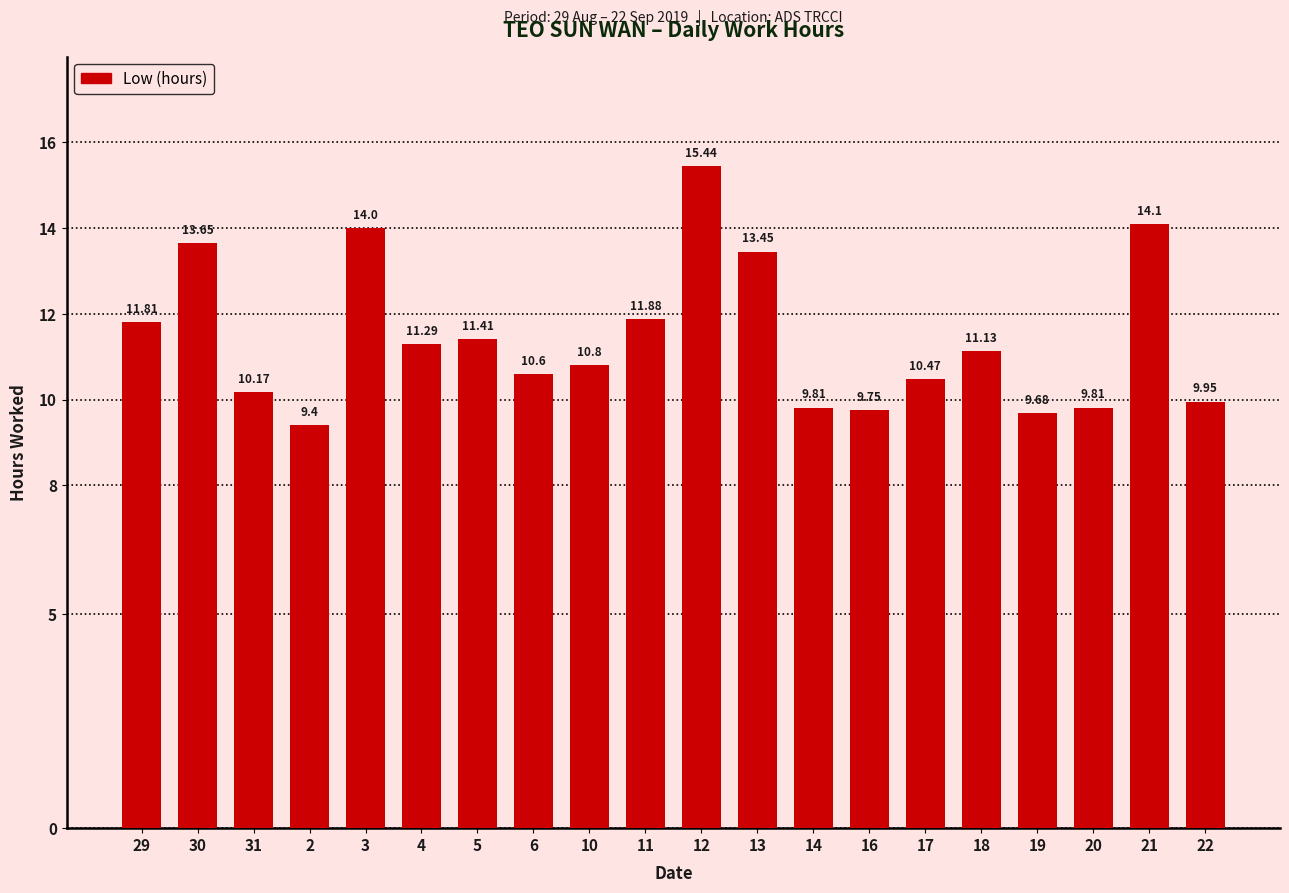

What is the average value?

11.4